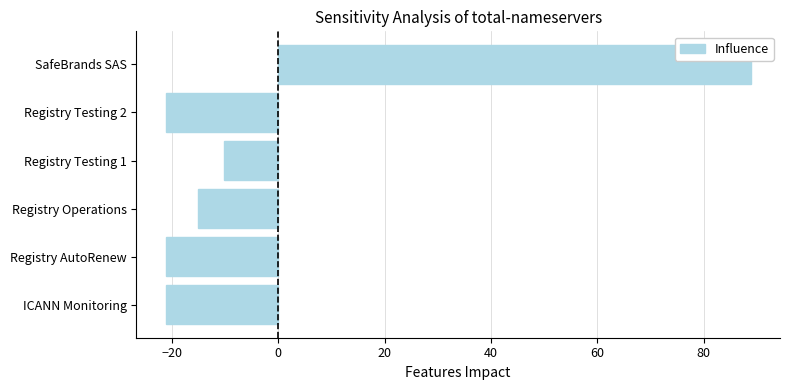

True or false: the data shows -21.2 at Registry AutoRenew.

True